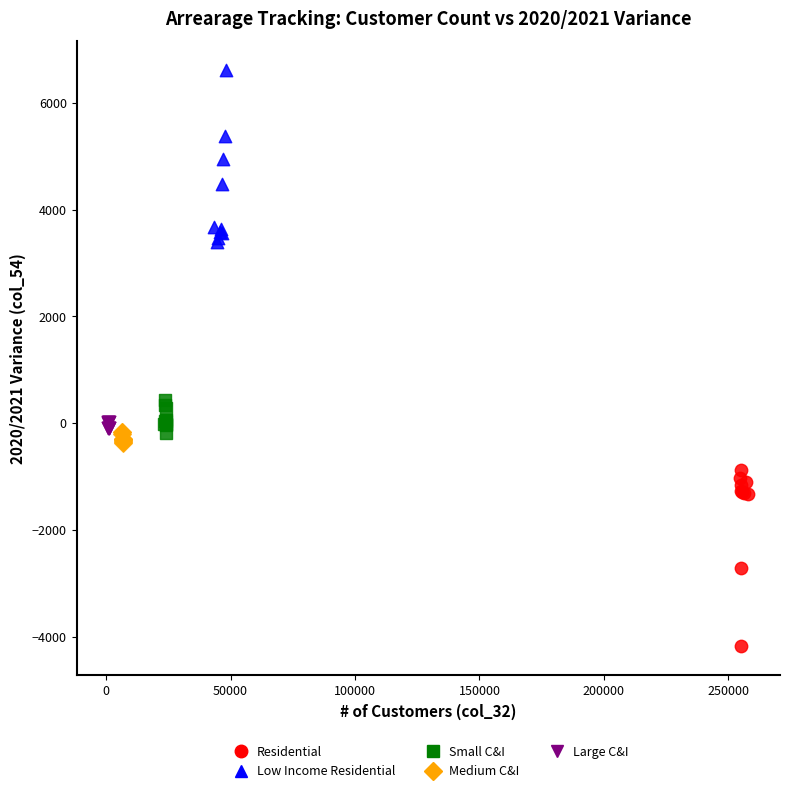

Which series contains the lowest Y value?

Residential